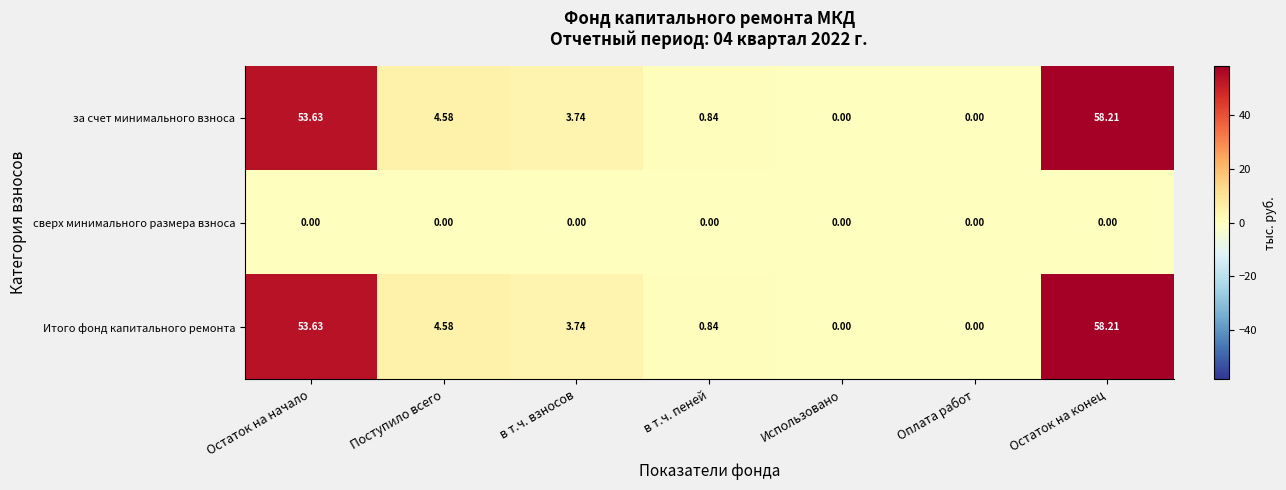

At which category is the sum across all series the highest?

Остаток на конец